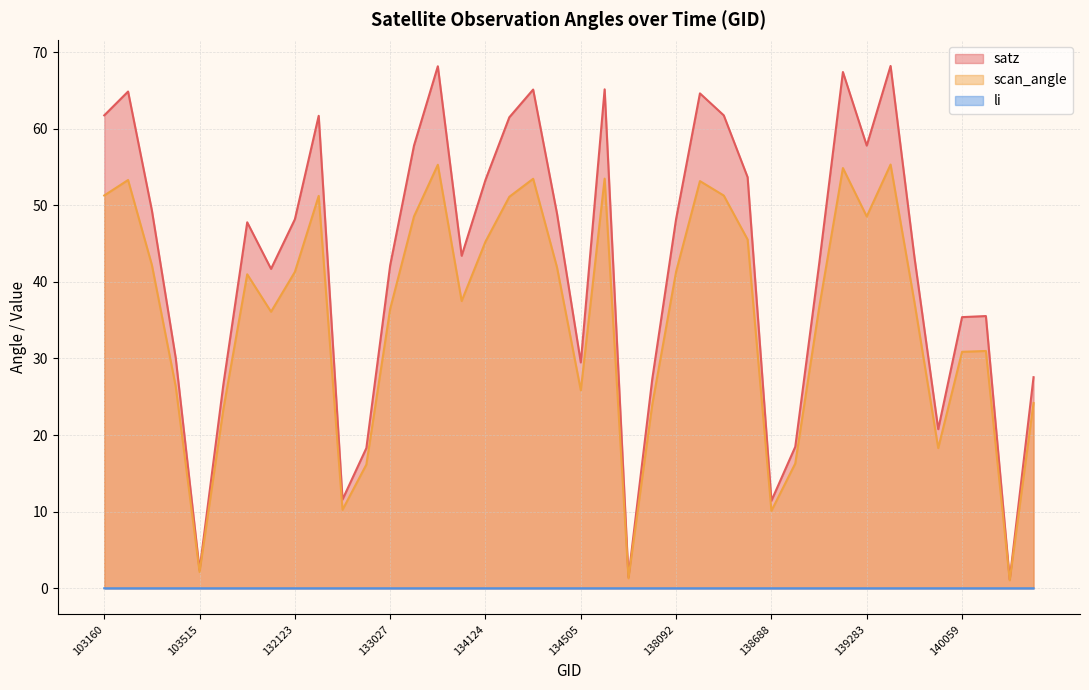

At 132296, list the series in order from smallest to largest.

li, scan_angle, satz